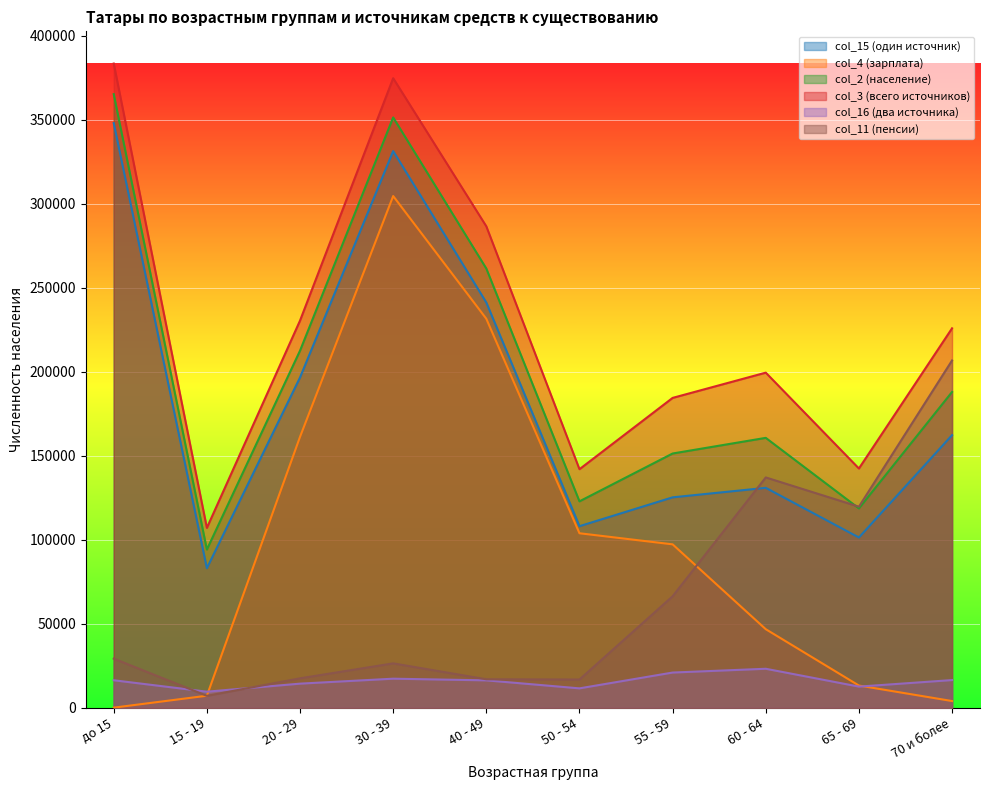

True or false: col_15 (один источник) has a value of 83049 at 15 - 19.

True